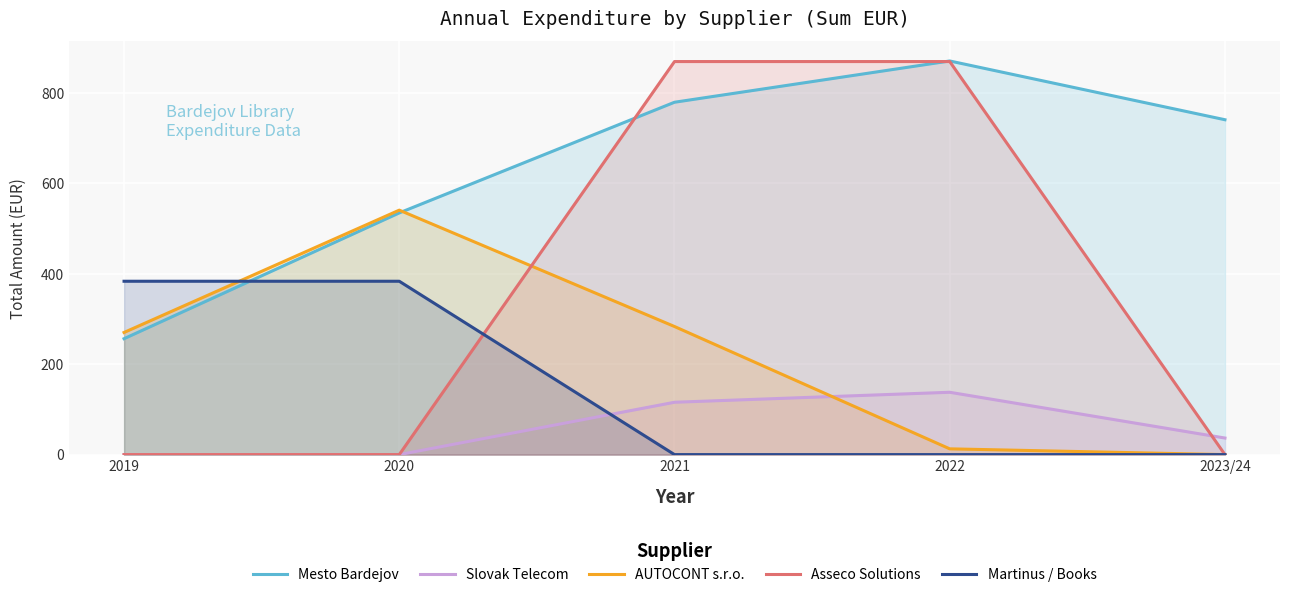

Between 2022 and 2020, which is larger?

2022